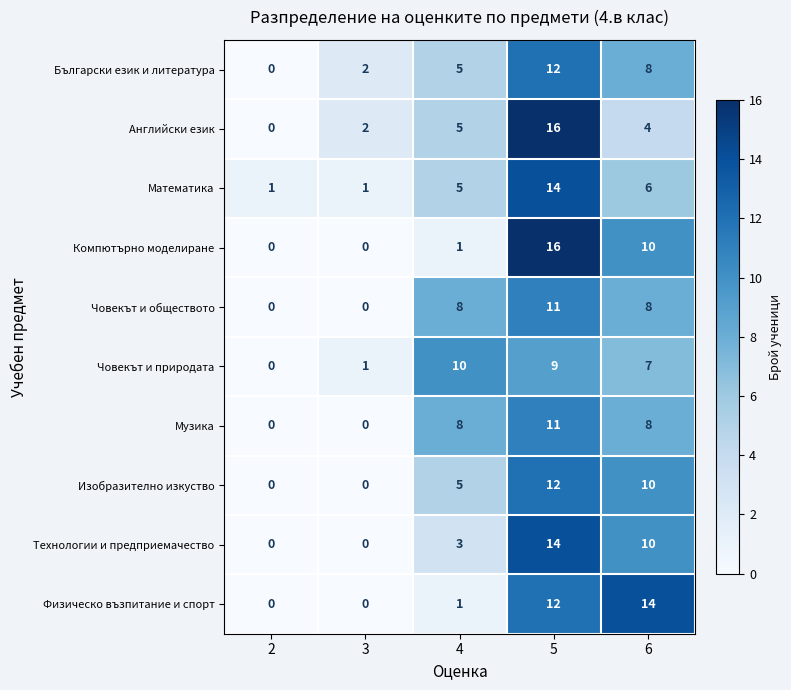

What is the highest value of the Математика series?

14